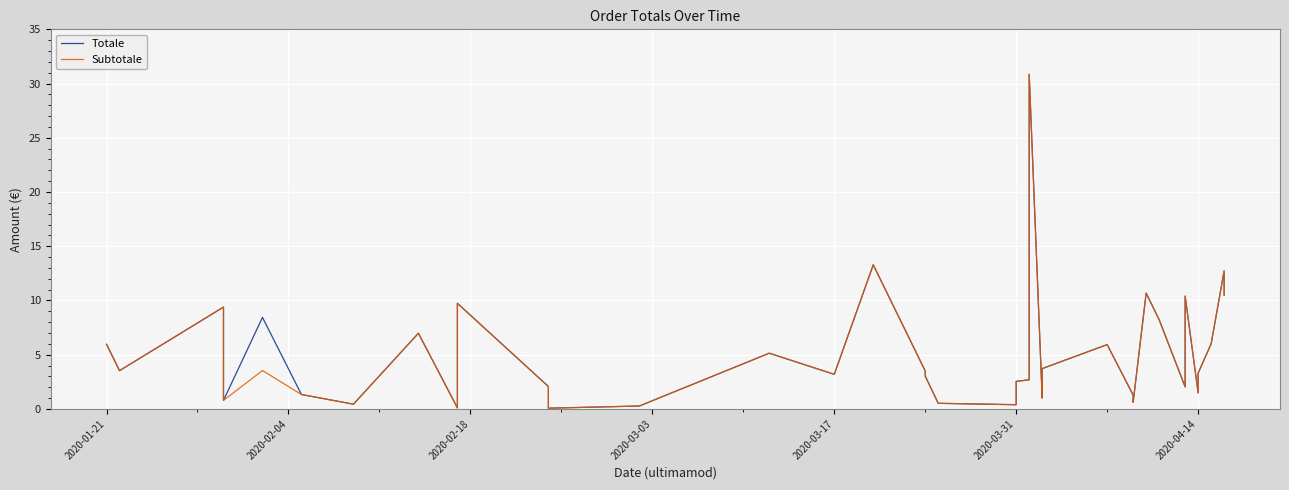

How many lines are shown in the chart?

2